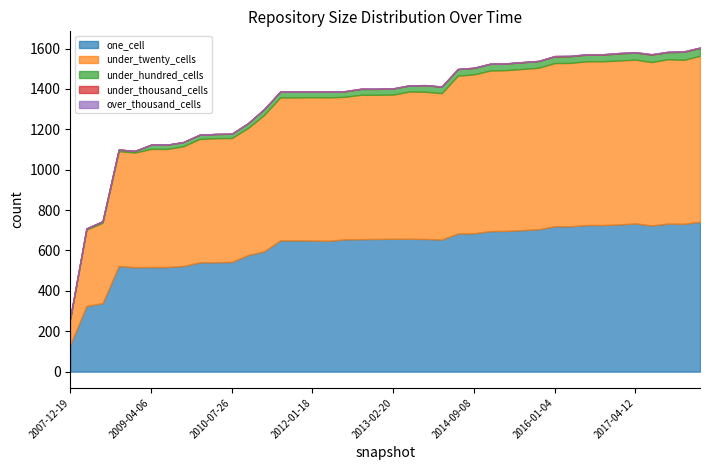

Which series has the largest total across all categories?

under_twenty_cells